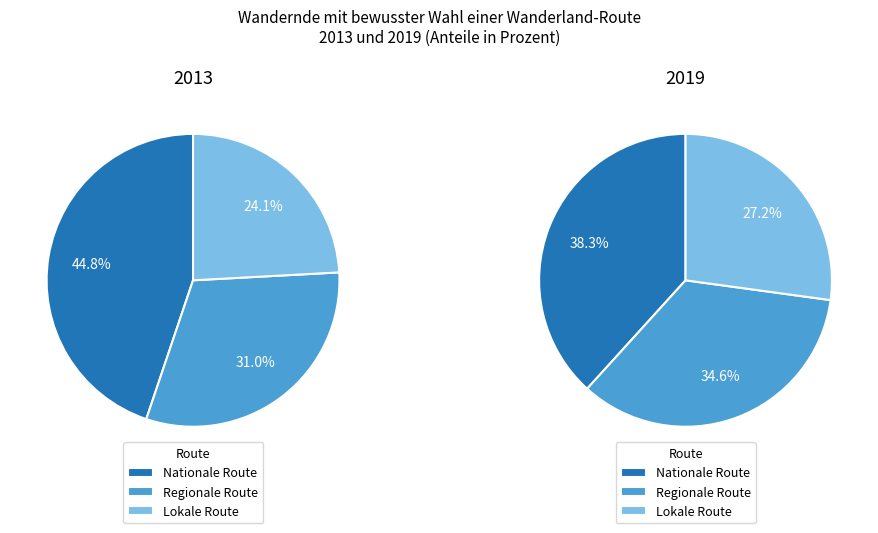

What percentage is the Regionale Route slice, to the nearest percent?

31%